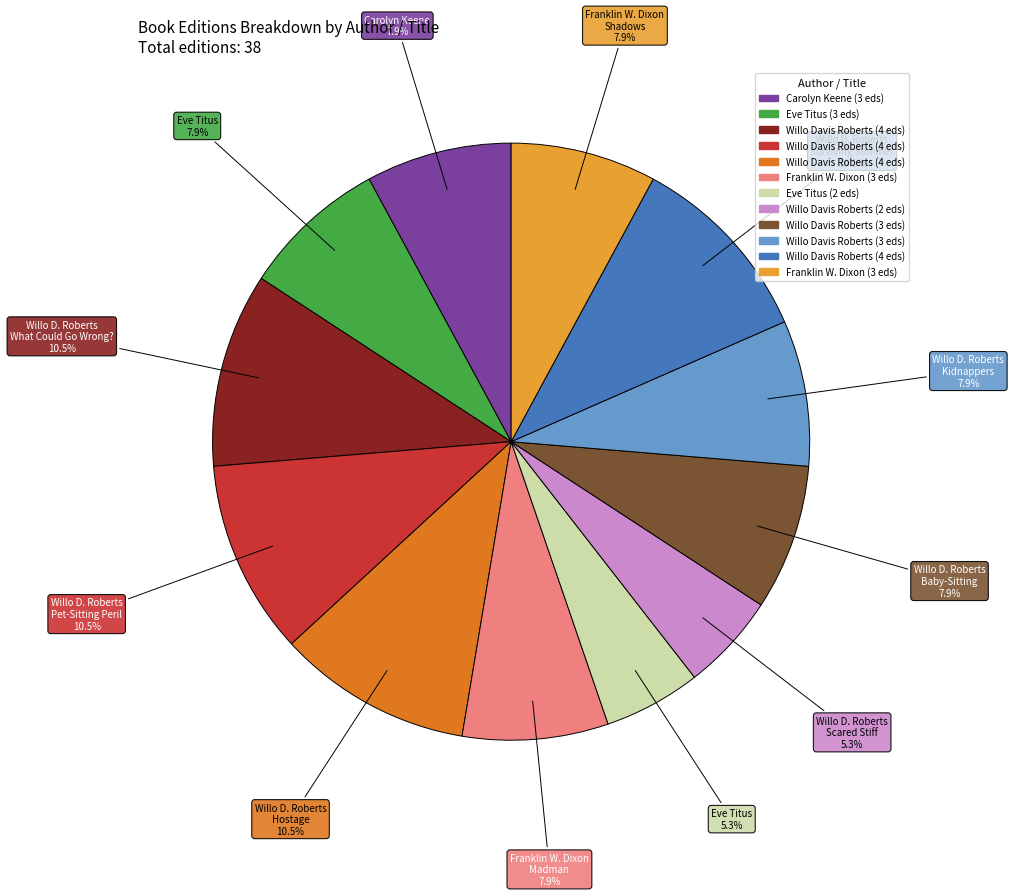

Does any single category account for the majority?

No